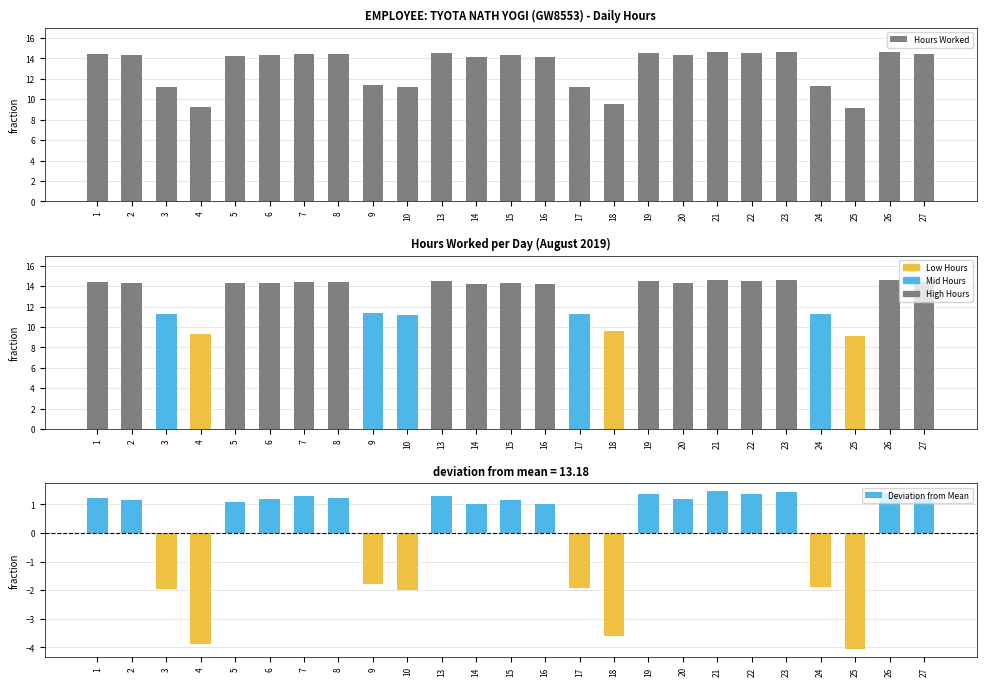

What is the difference between the maximum and minimum values in the Hours Worked series?

5.5